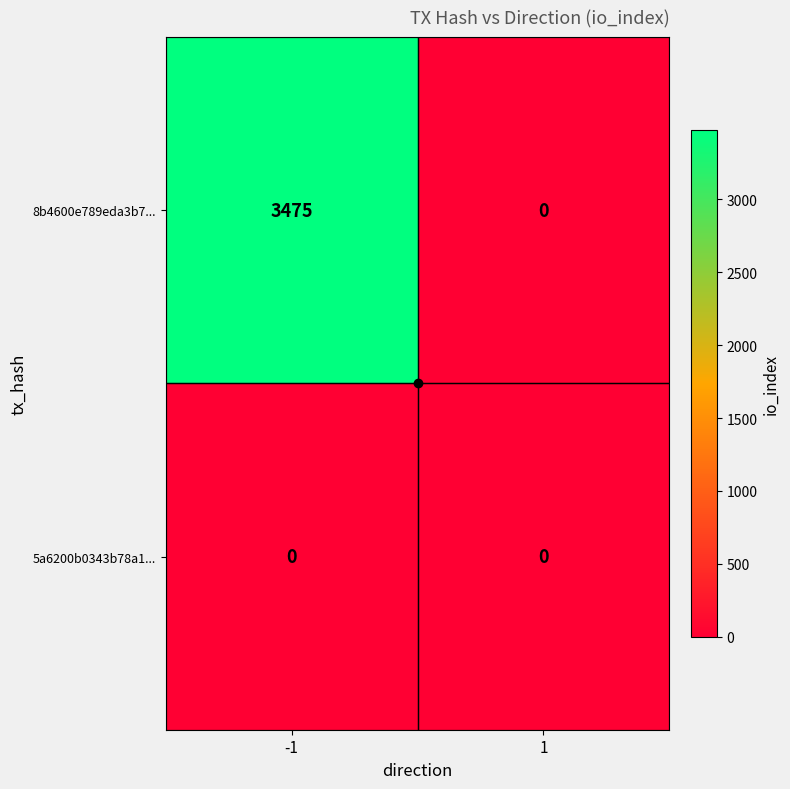

Rank the series at -1 from lowest to highest value.

5a6200b0343b78a1..., 8b4600e789eda3b7...